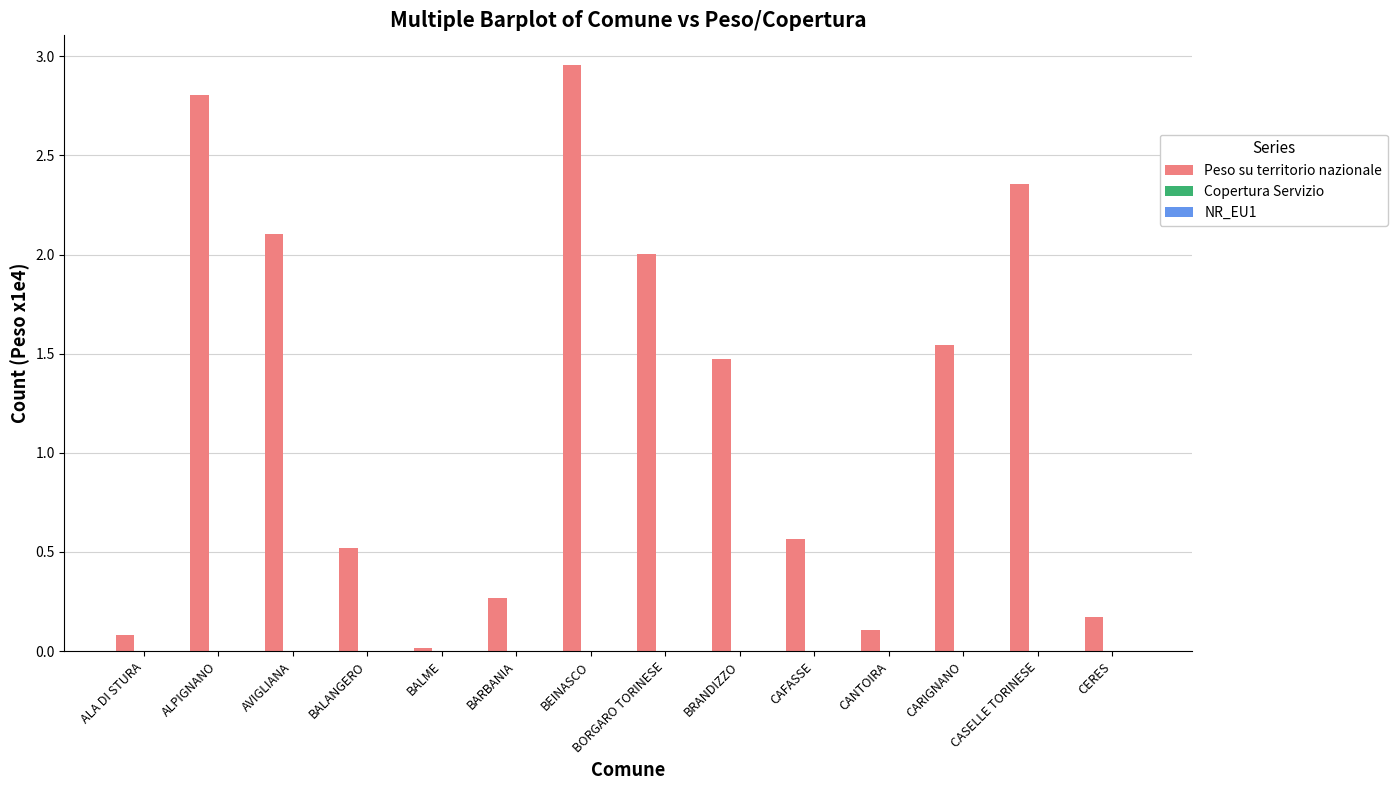

What value does the data have at BORGARO TORINESE?

2.0